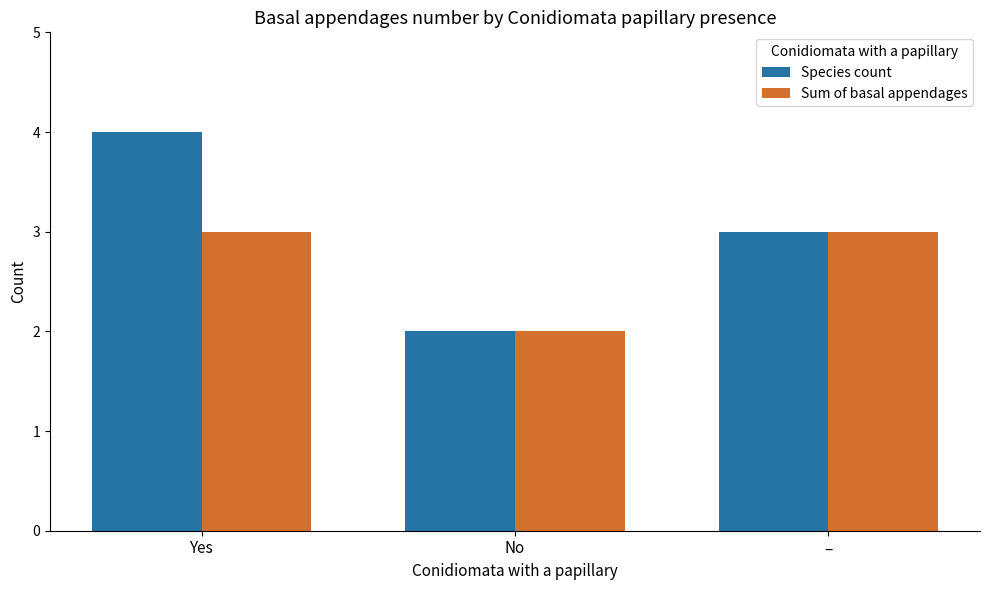

Reading left to right, extract all data points from this chart.

Species count: 4	2	3
Sum of basal appendages: 3	2	3